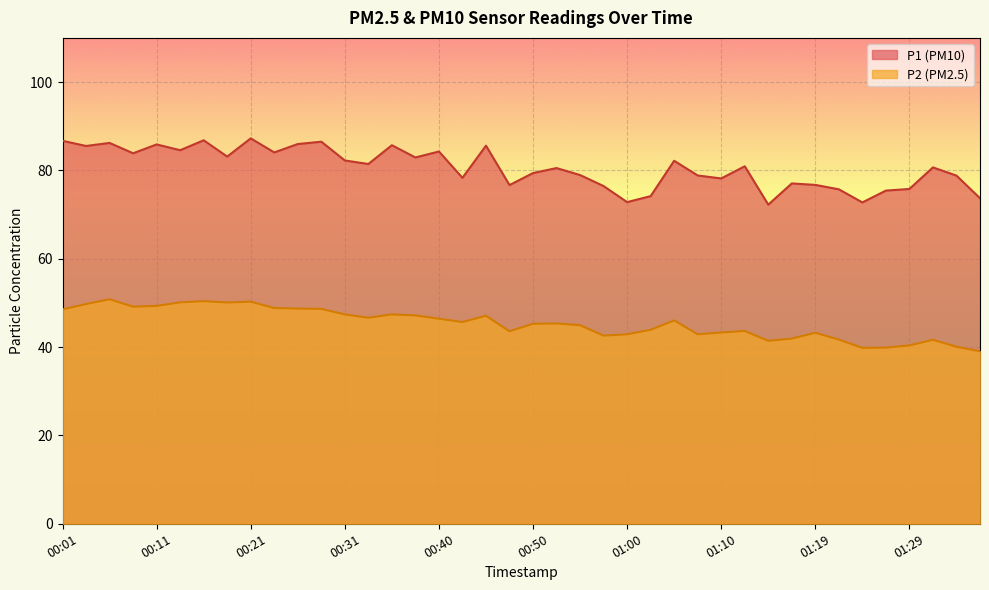

What is the difference between the second highest and minimum values in the P1 series?

14.6